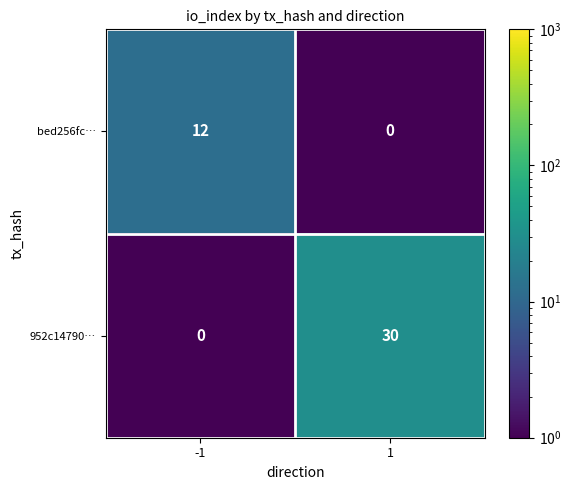

What is the sum of the bed256fc… values at 1 and -1?

12